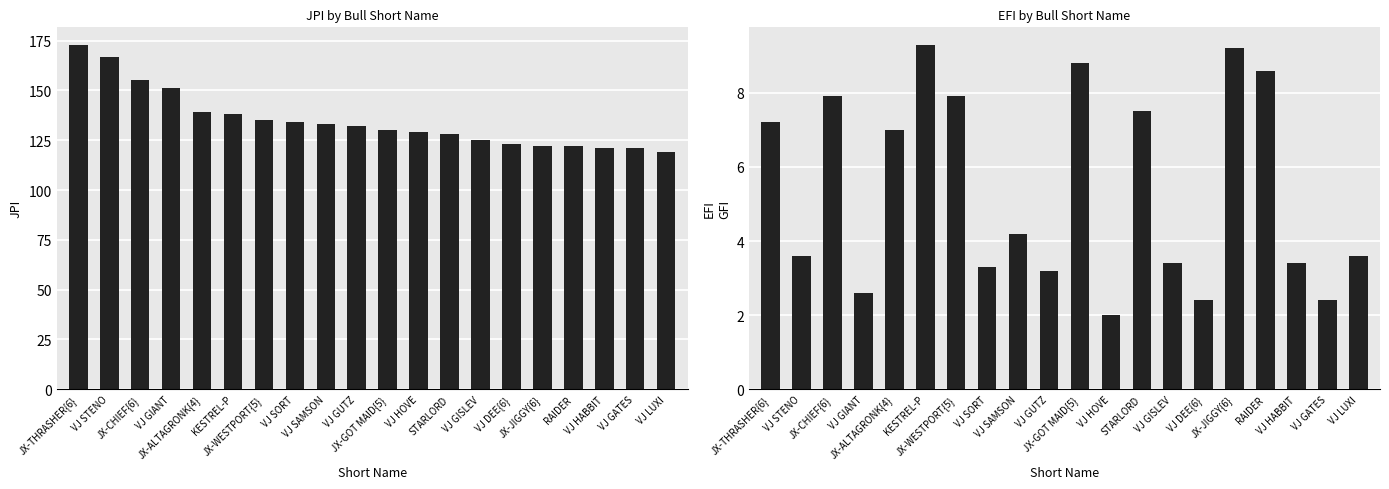

What are all the series names shown in the legend?

JPI, EFI